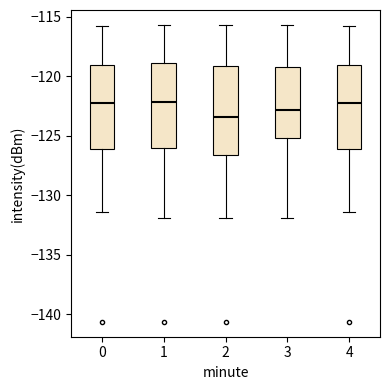

Reading left to right, read every box against the y-axis: the position of its median line, the range the box covers, and the ends of its whiskers. The values are not printed on the chart, so give them approximately, as read against the axis.

0: median -122.5, box -126.0 to -119.0, whiskers -131.5 to -116.0
1: median -122.0, box -126.0 to -119.0, whiskers -132.0 to -115.5
2: median -123.5, box -126.5 to -119.0, whiskers -132.0 to -115.5
3: median -123.0, box -125.0 to -119.5, whiskers -132.0 to -115.5
4: median -122.5, box -126.0 to -119.0, whiskers -131.5 to -116.0